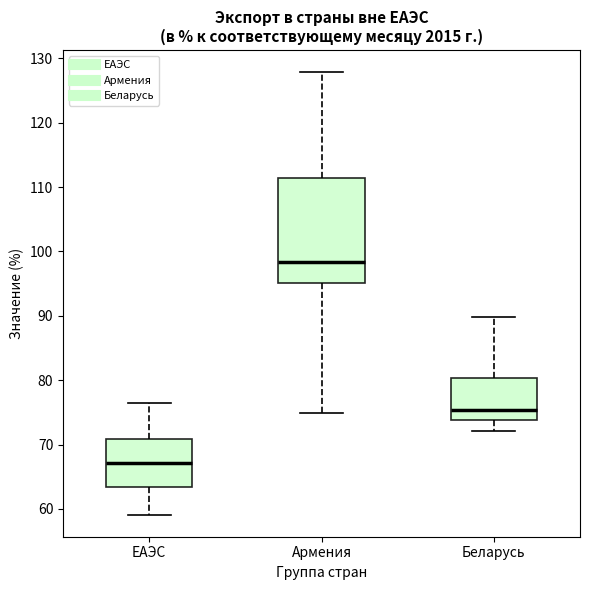

Which box is the tallest, from its lower edge to its upper edge?

Армения